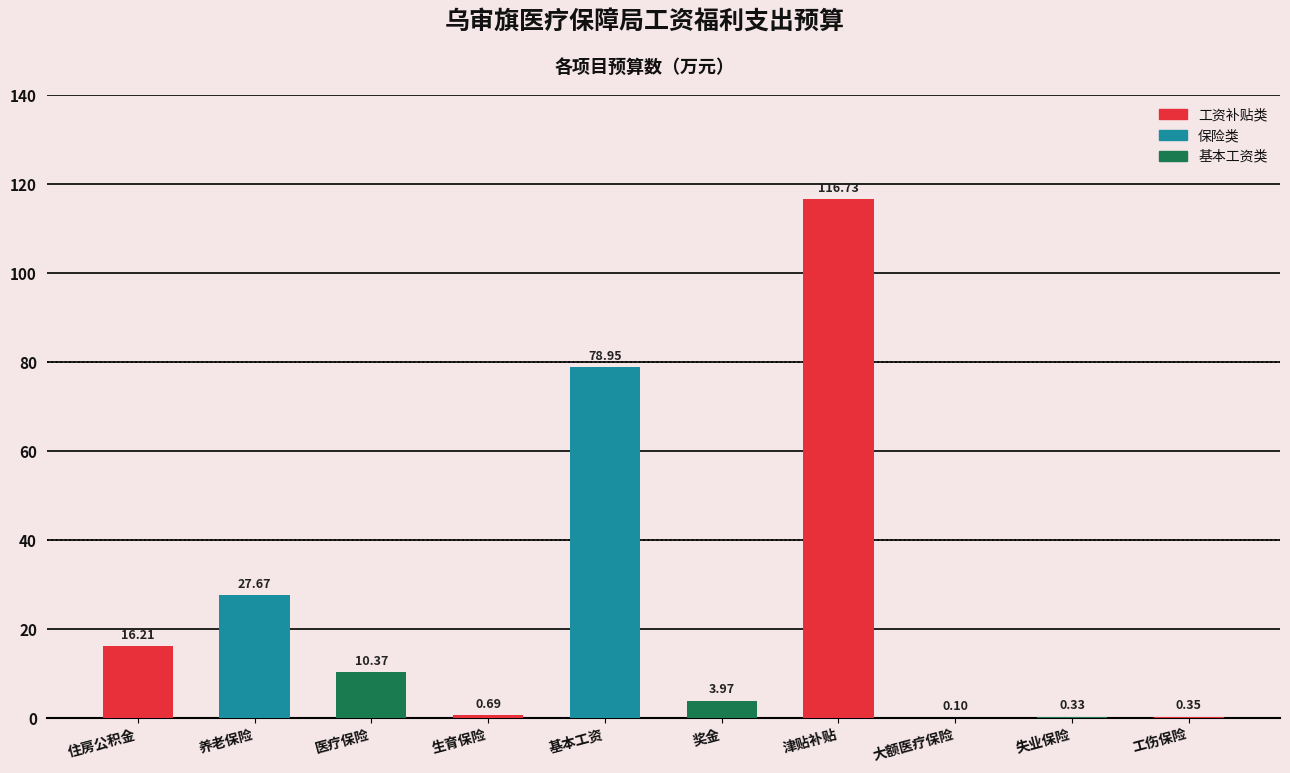

What is the sum of all values?

255.4